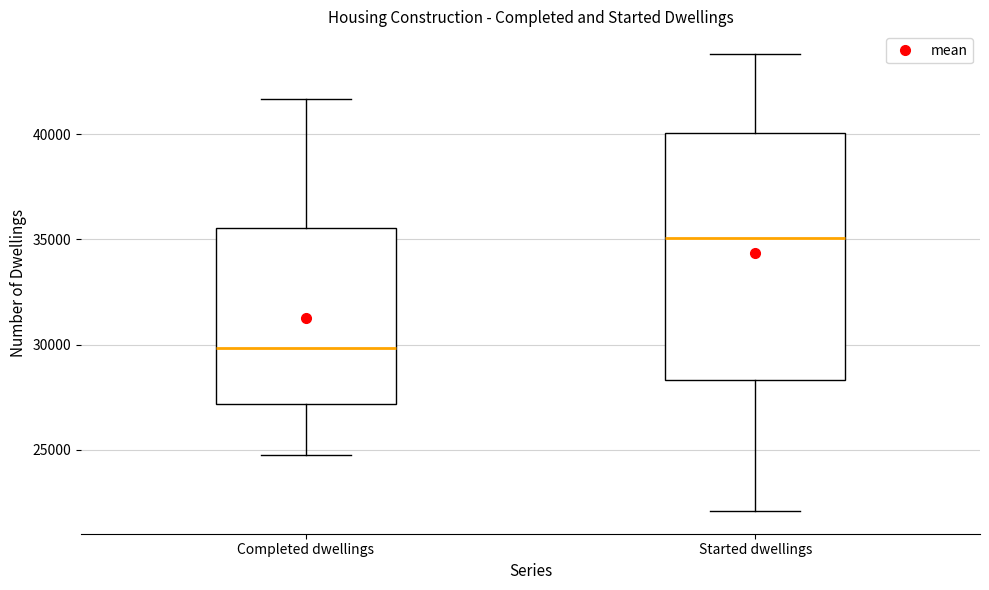

Which box has the highest median line?

Started dwellings